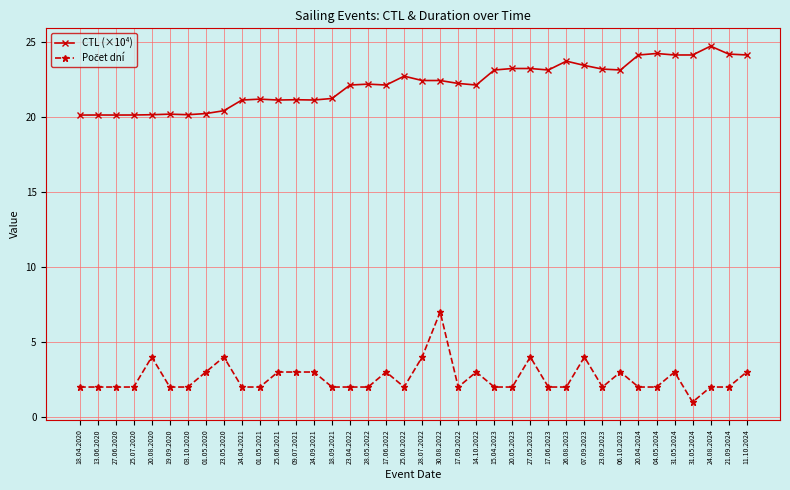

What is the value of the Počet dní point at the 3rd from the left?

2.0